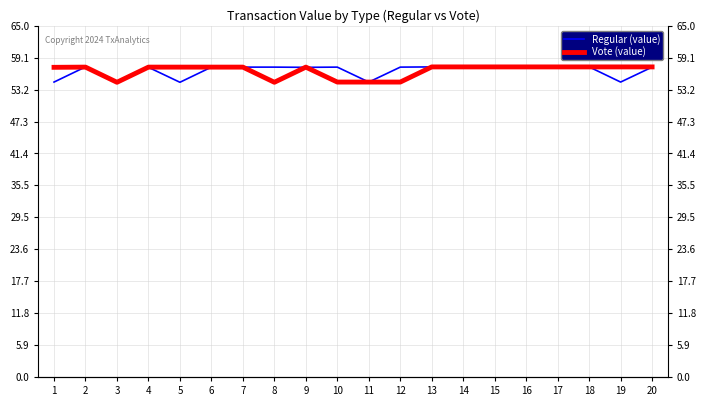

Reading right to left, extract all data points from this chart.

Regular (value): 57.3	54.6	57.4	57.3	57.4	57.4	57.3	57.4	57.3	54.6	57.3	57.3	57.3	57.3	57.3	54.5	57.3	54.5	57.4	54.6
Vote (value): 57.4	57.4	57.4	57.4	57.4	57.4	57.4	57.4	54.6	54.6	54.6	57.3	54.5	57.3	57.3	57.3	57.3	54.5	57.3	57.3